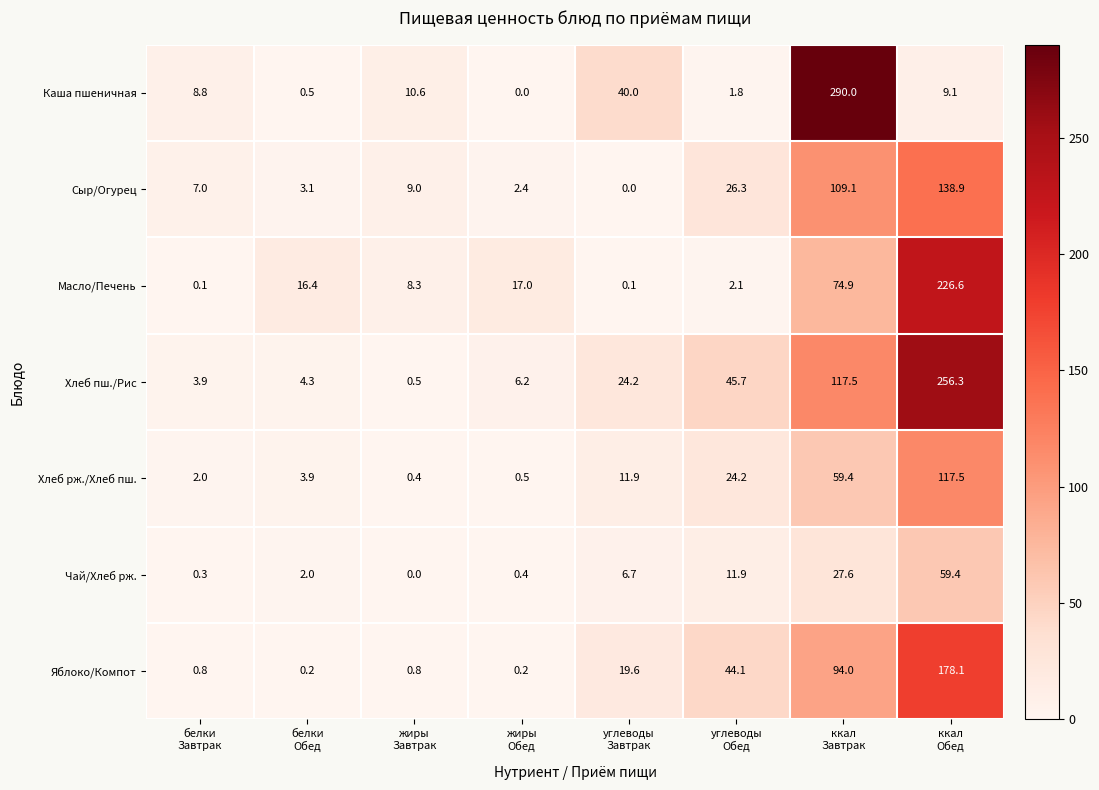

Which series has the largest range (max minus min)?

Каша пшеничная